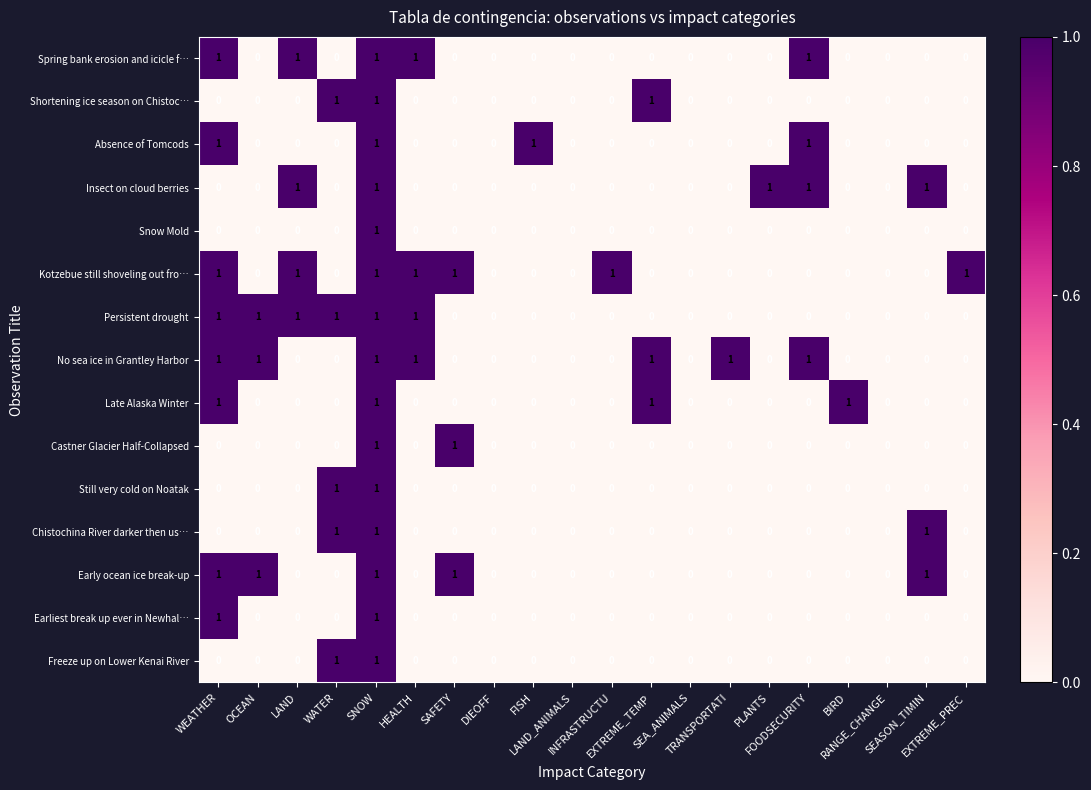

Count the Chistochina River darker then us… values in the range 0 to 1.

20